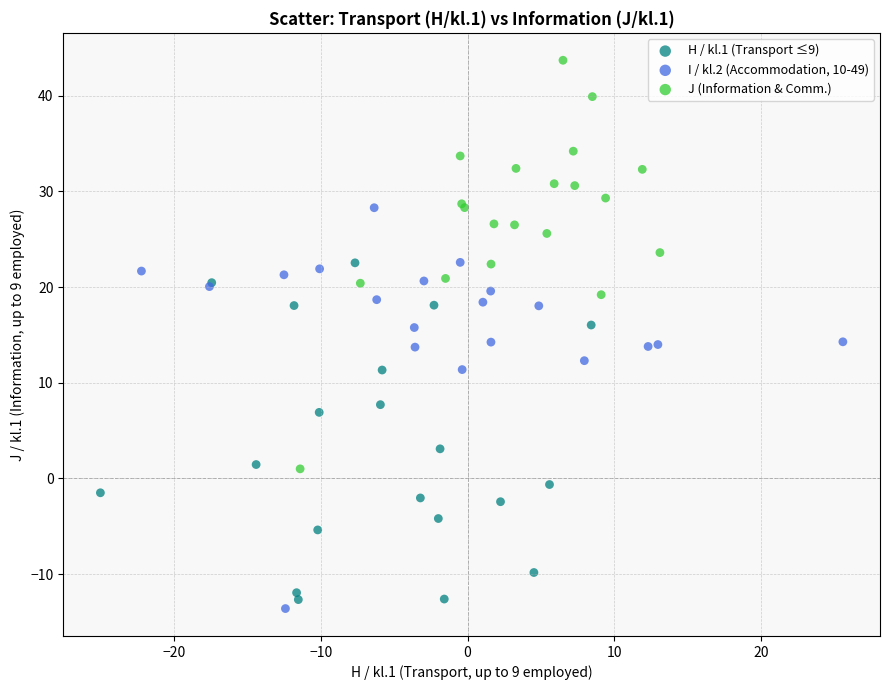

Which series reaches the maximum Y coordinate?

J (Information & Comm.)